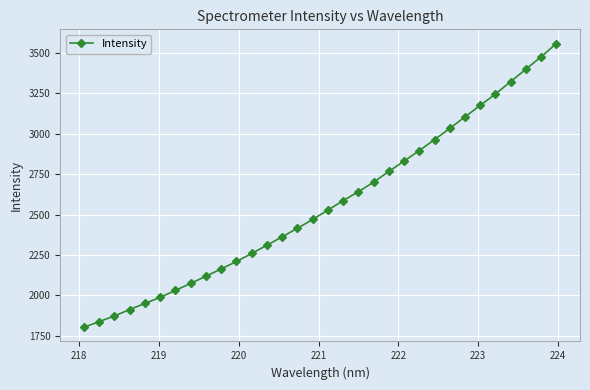

What is the difference between the second highest and minimum values?

1674.0